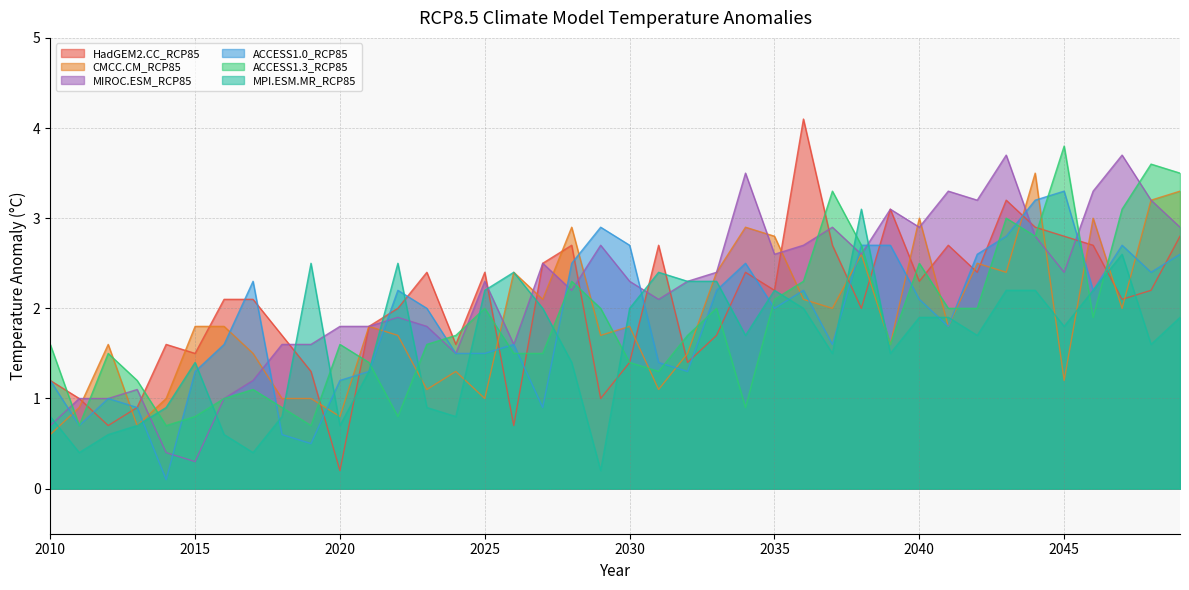

What is the sum of the HadGEM2.CC_RCP85 values at 2015 and 2024?

3.1